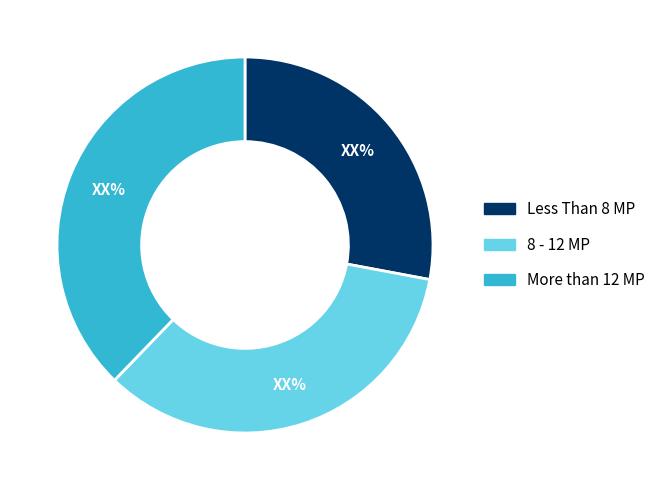

Is there a majority slice in this chart?

No